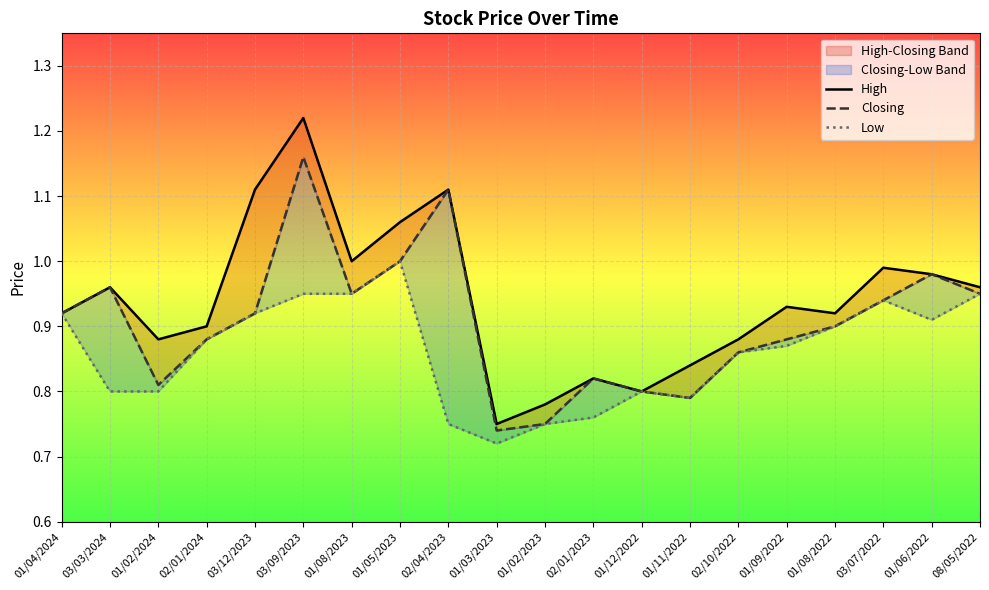

Count the number of categories in the chart.

20